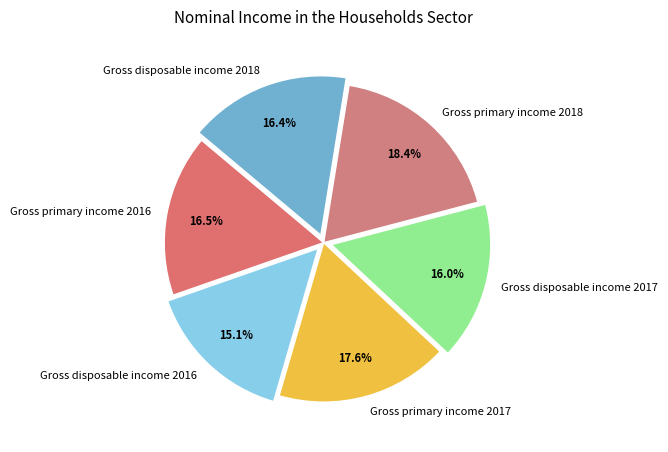

To the nearest percent, what is the average slice percentage?

17%